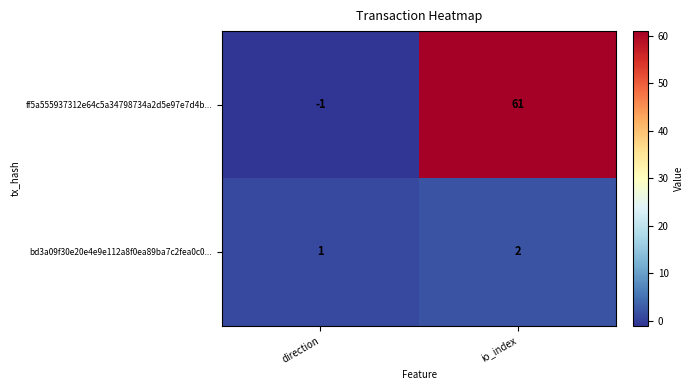

What is the minimum value shown in the chart?

-1